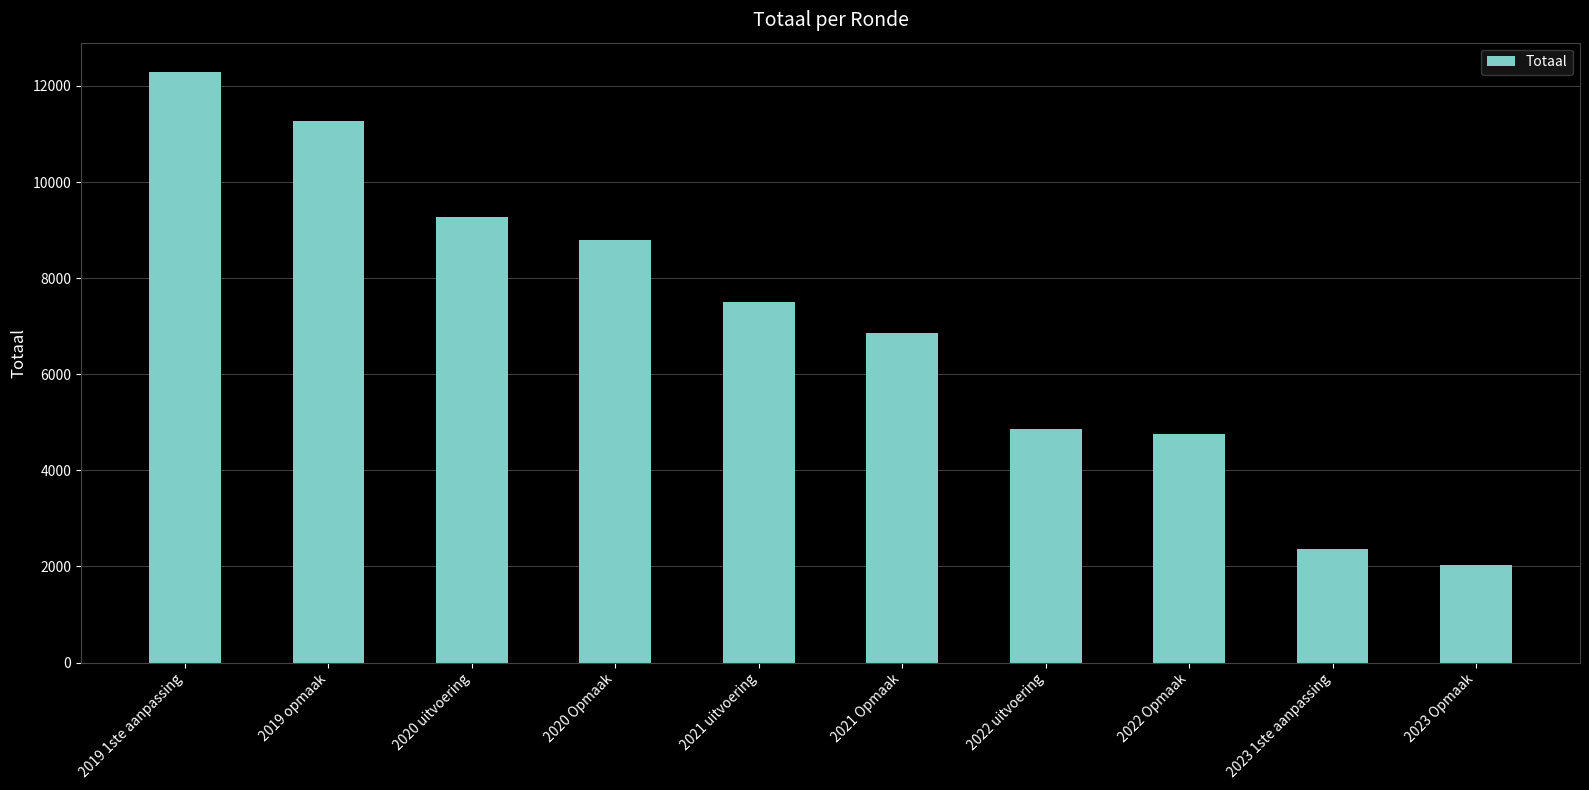

What is the label of the 3rd bar from the right?

2022 Opmaak